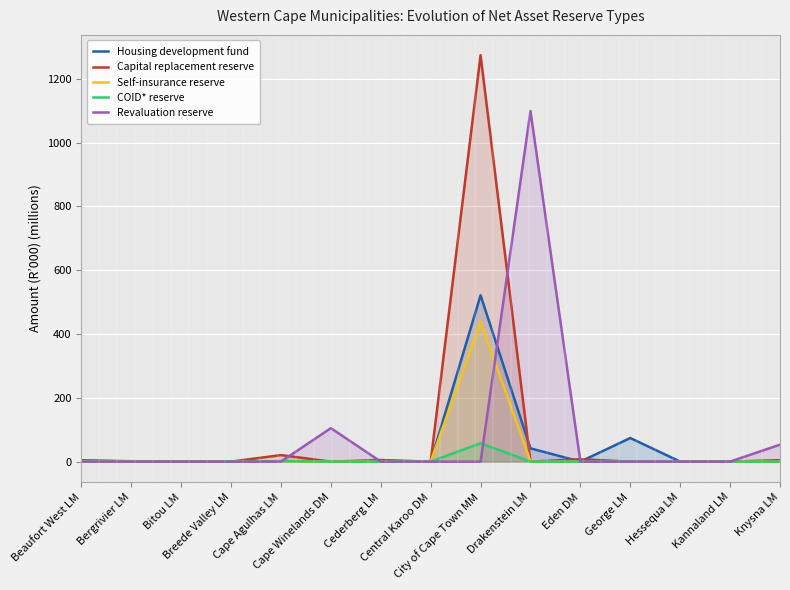

At how many categories does at least one series exceed 876?

2